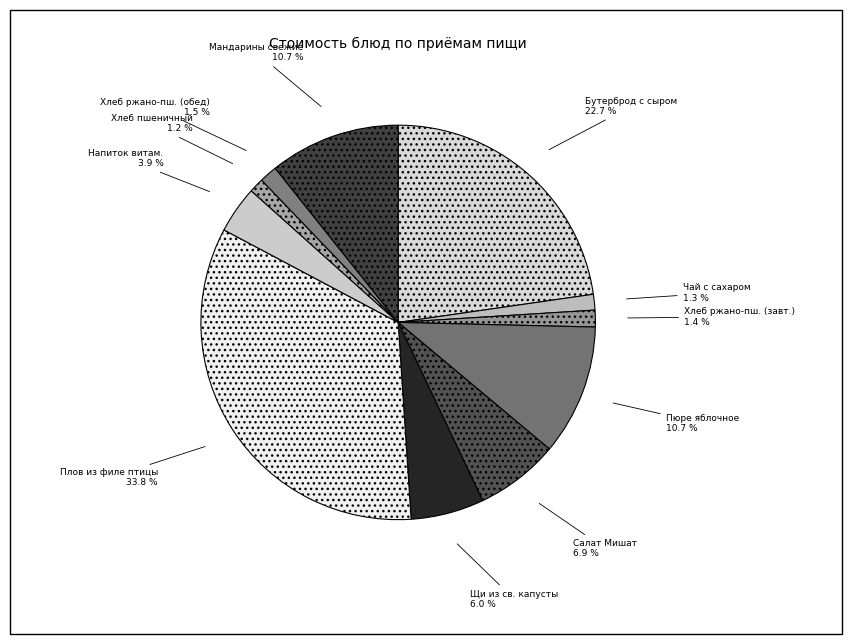

To the nearest percent, what is the average slice percentage?

9%